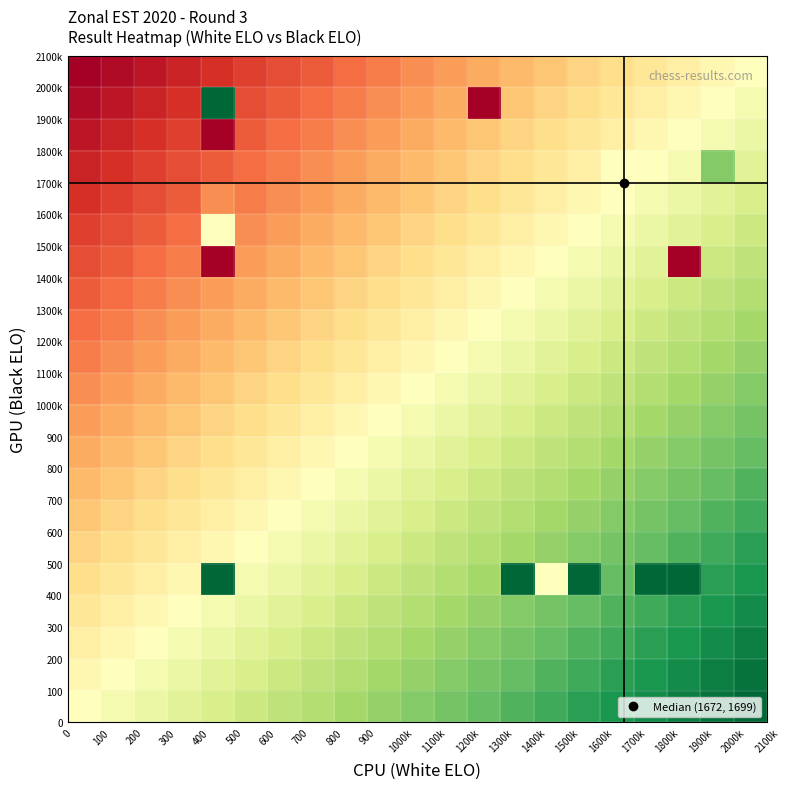

How many distinct data groups are displayed?

21